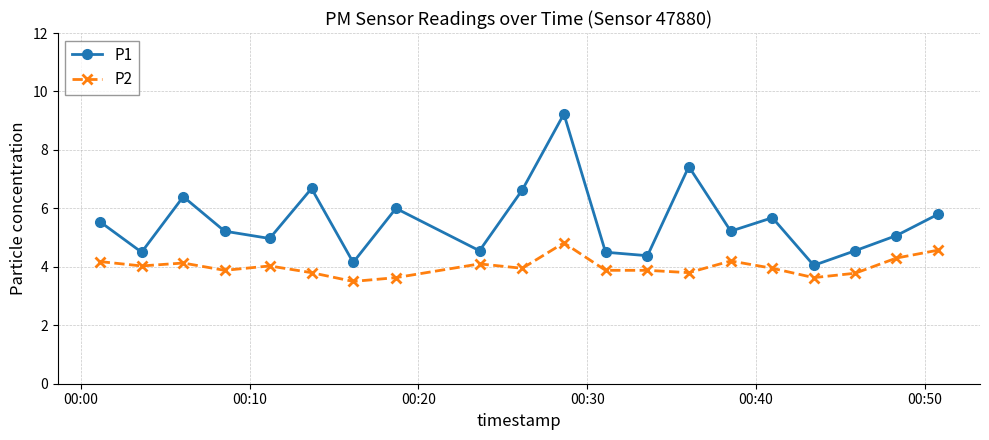

How many lines are shown in the chart?

2